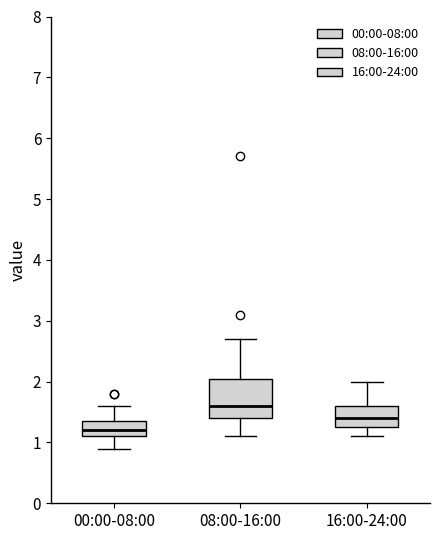

Which box is the tallest, from its lower edge to its upper edge?

08:00-16:00